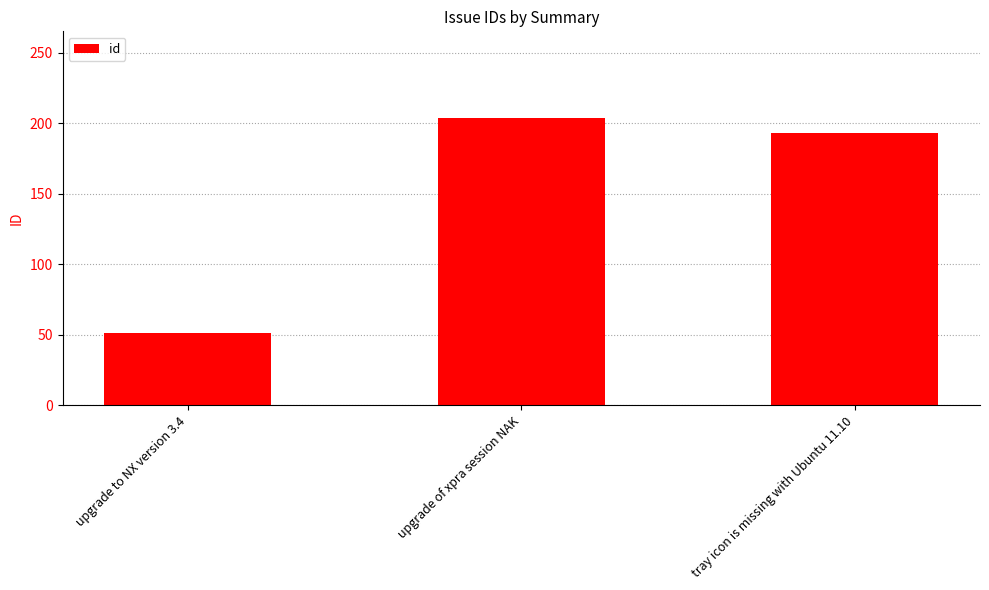

Between upgrade to NX version 3.4 and tray icon is missing with Ubuntu 11.10, which is larger?

tray icon is missing with Ubuntu 11.10